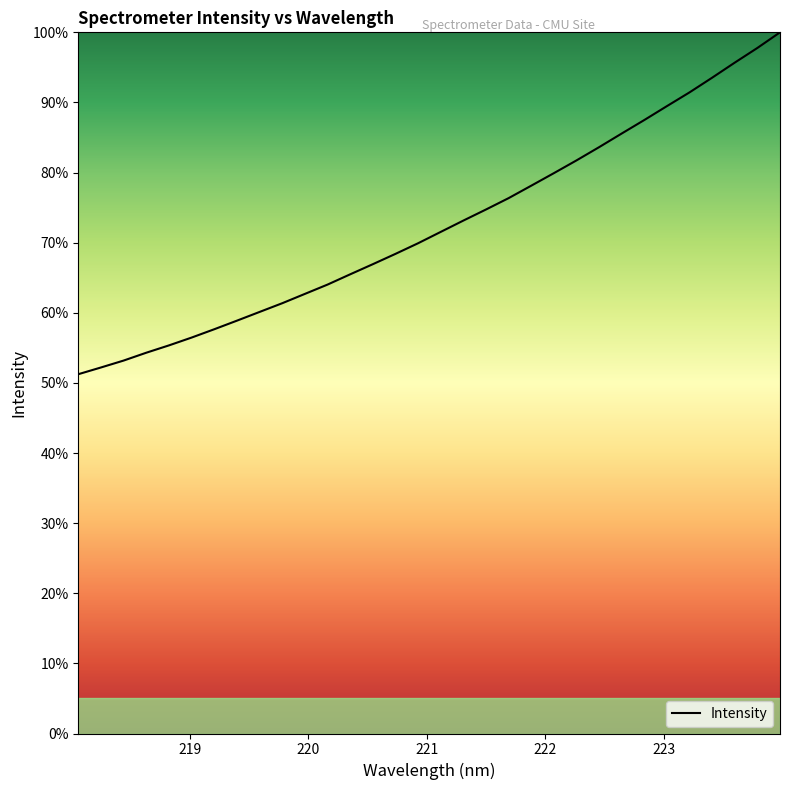

What is the maximum value shown in the chart?

100.0